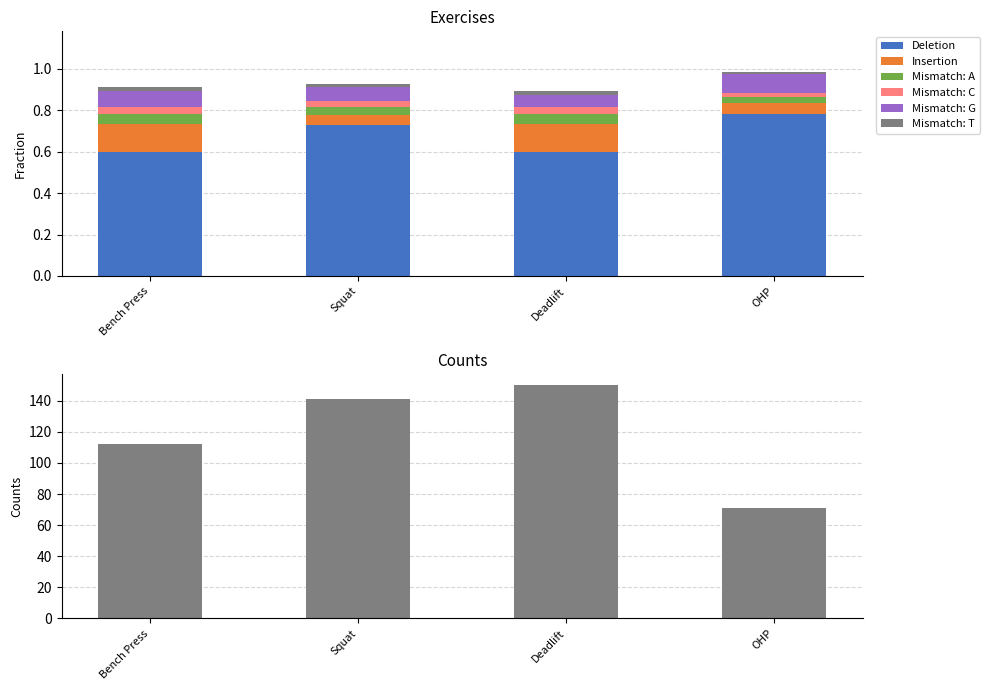

What is the difference between the maximum and minimum values in the Insertion series?

0.1